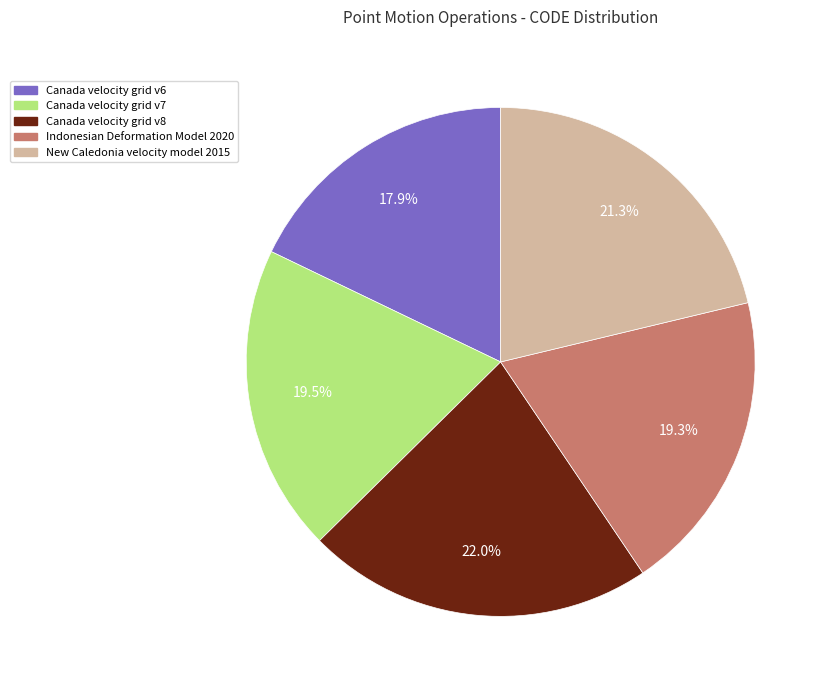

How much of the chart is everything except Canada velocity grid v6?

82.1%